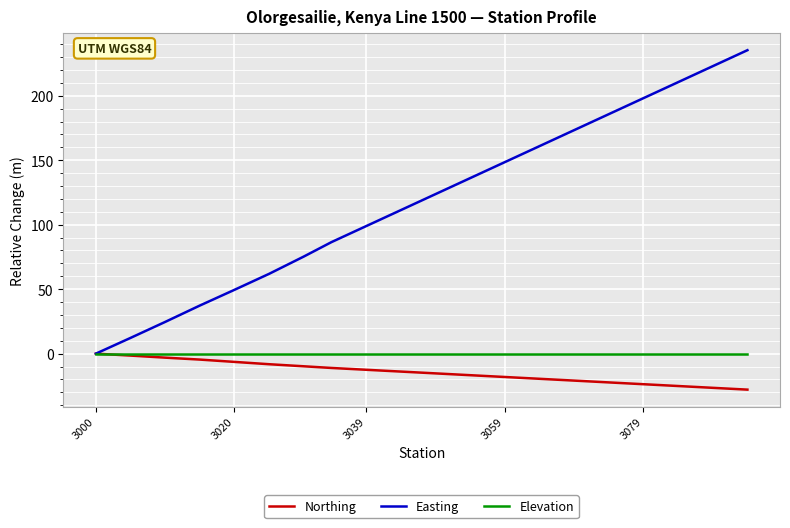

How many lines are shown in the chart?

3